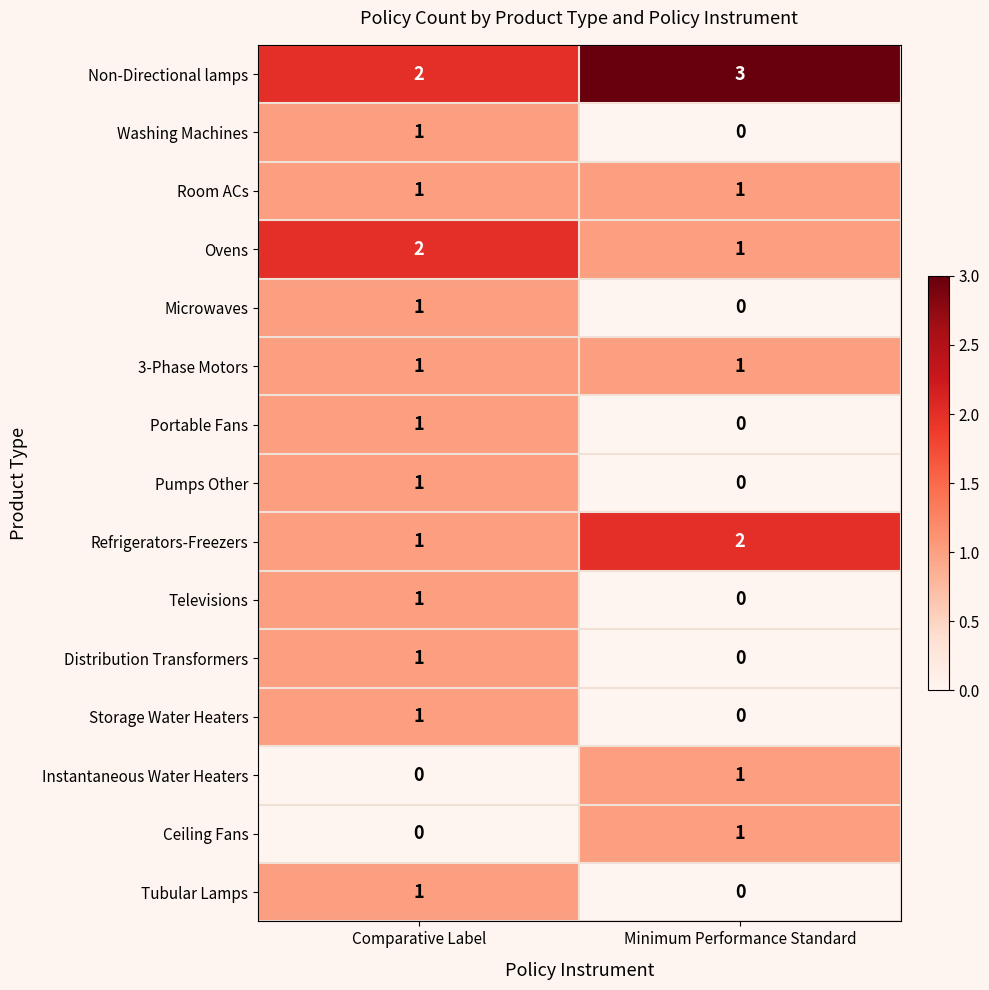

Which label corresponds to the largest value in the chart?

Minimum Performance Standard